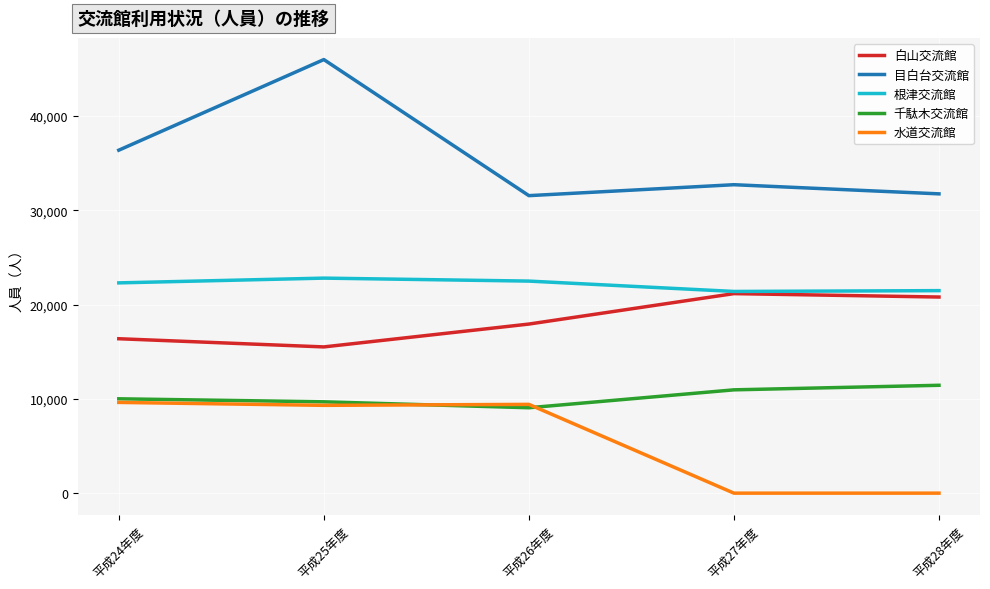

At which category is the sum across all series the highest?

平成25年度